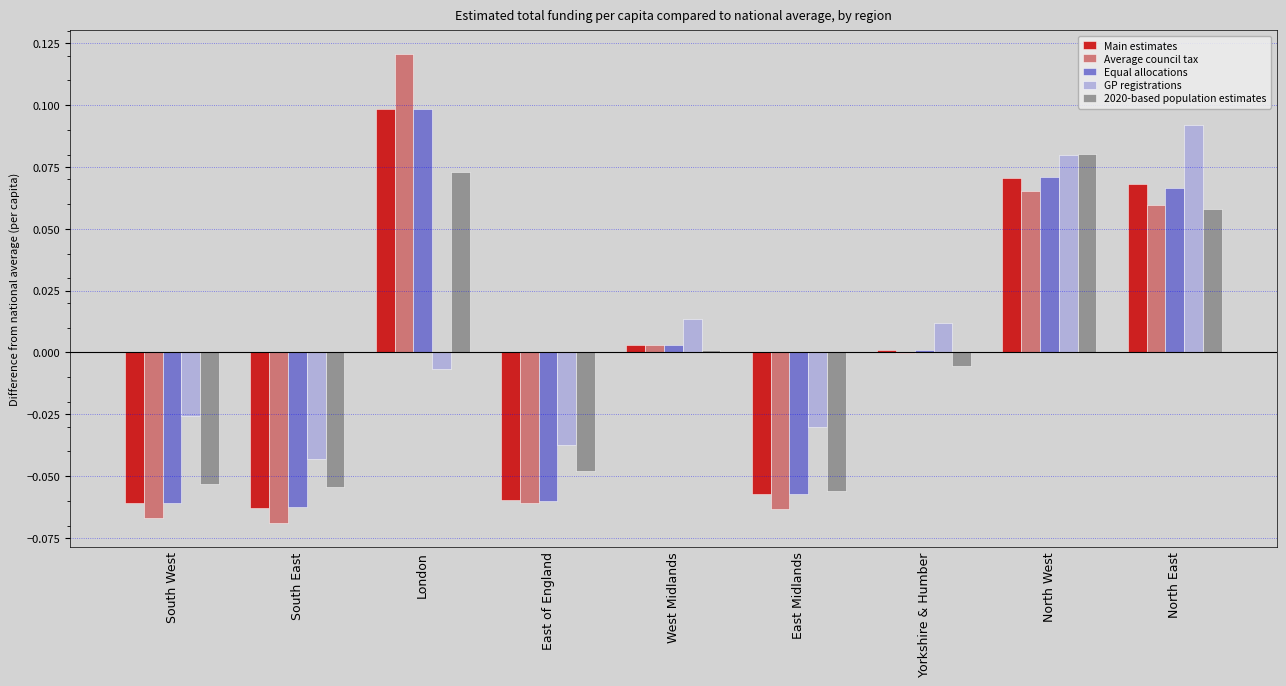

Is it true that Equal allocations equals 0.0 at North West?

False